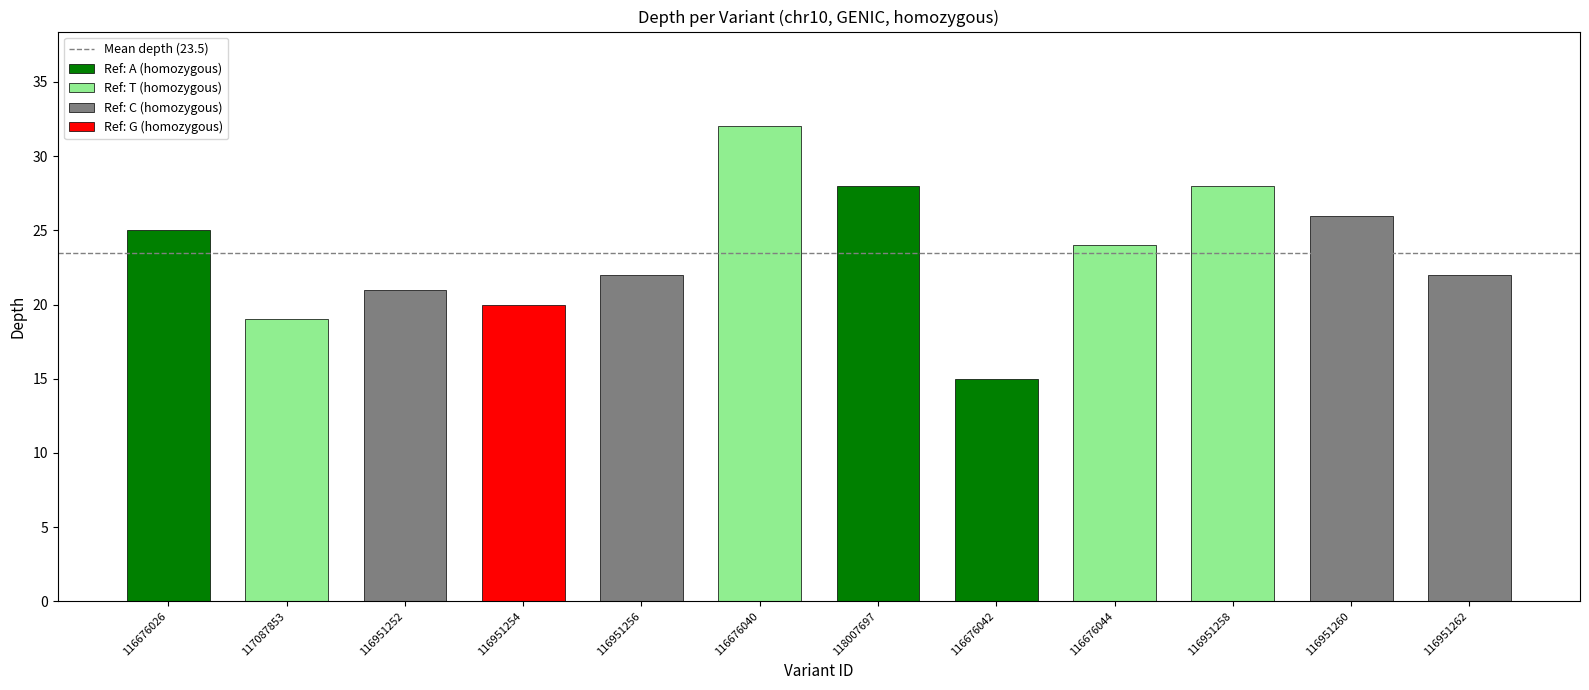

What is the label of the 9th bar from the left?

116676044